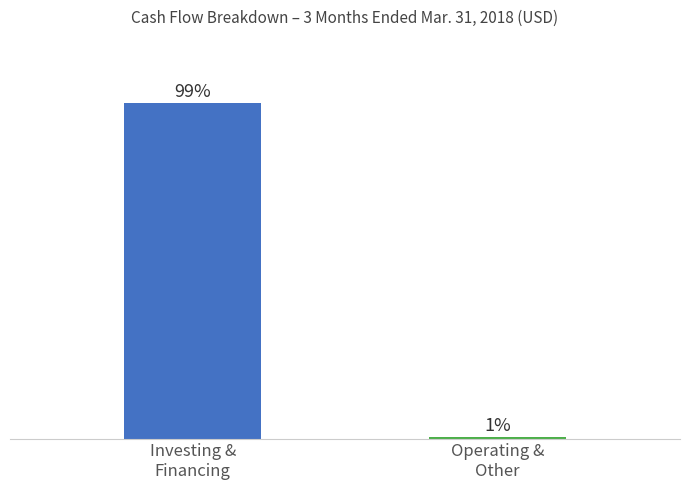

Which label corresponds to the smallest value in the chart?

Operating &
Other